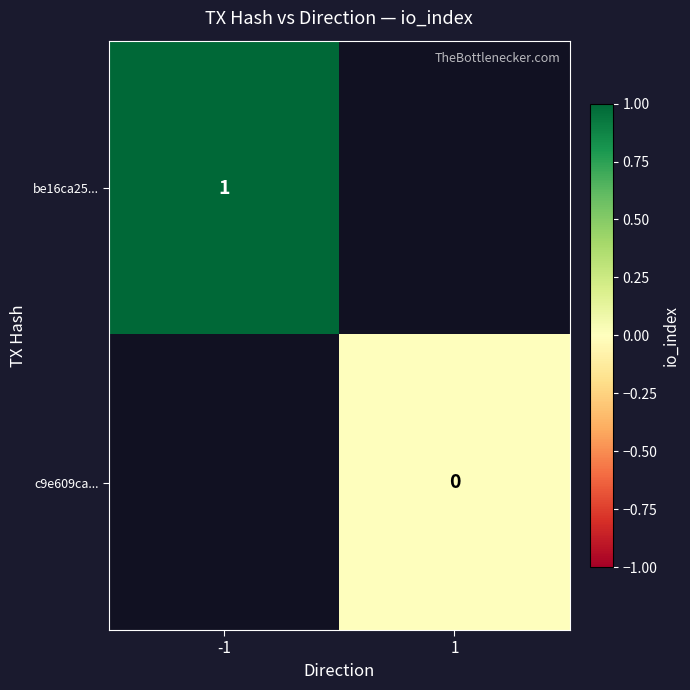

Is it true that be16ca25... equals 0 at -1?

False